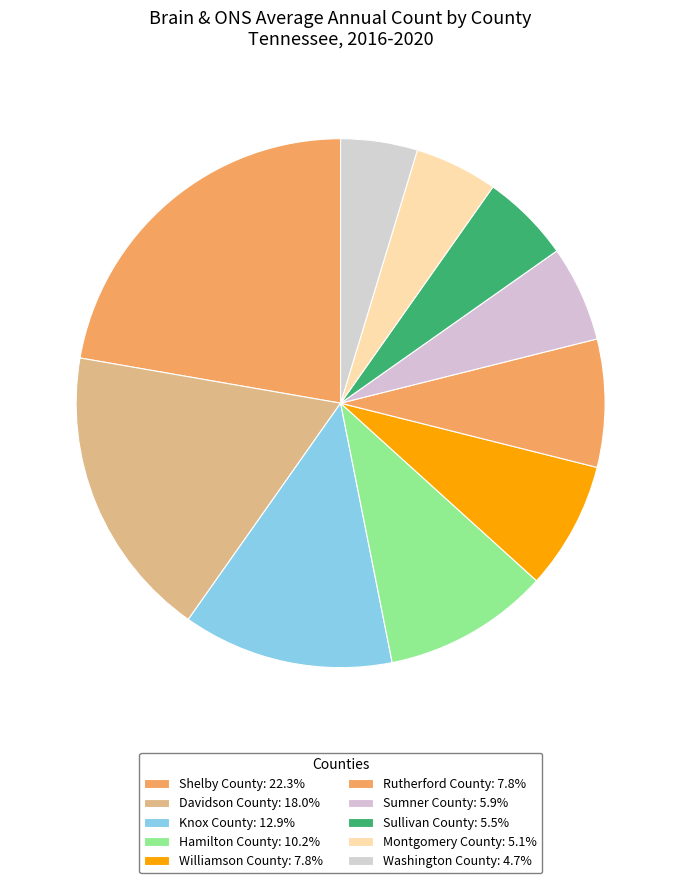

Count the number of slices in the pie.

10